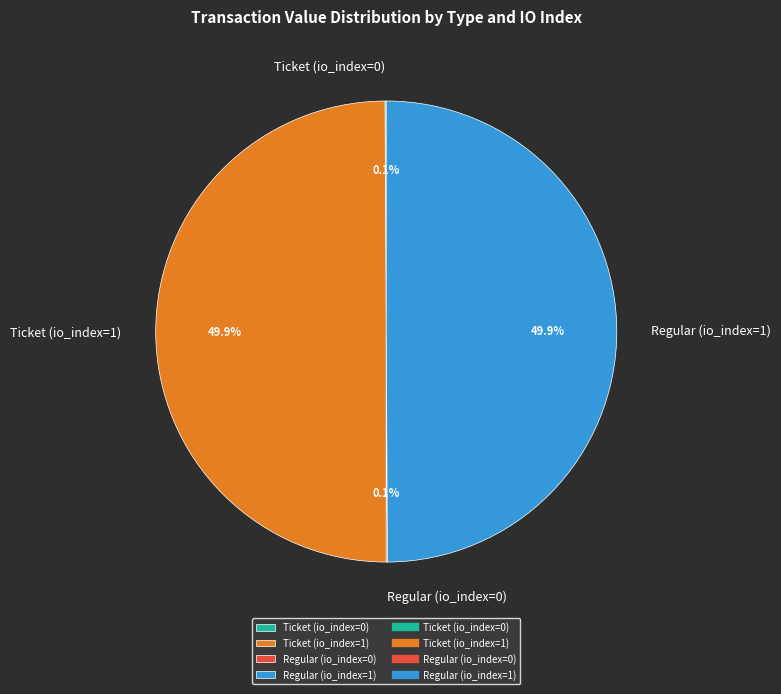

What portion of the pie excludes Ticket (io_index=1)?

50.1%